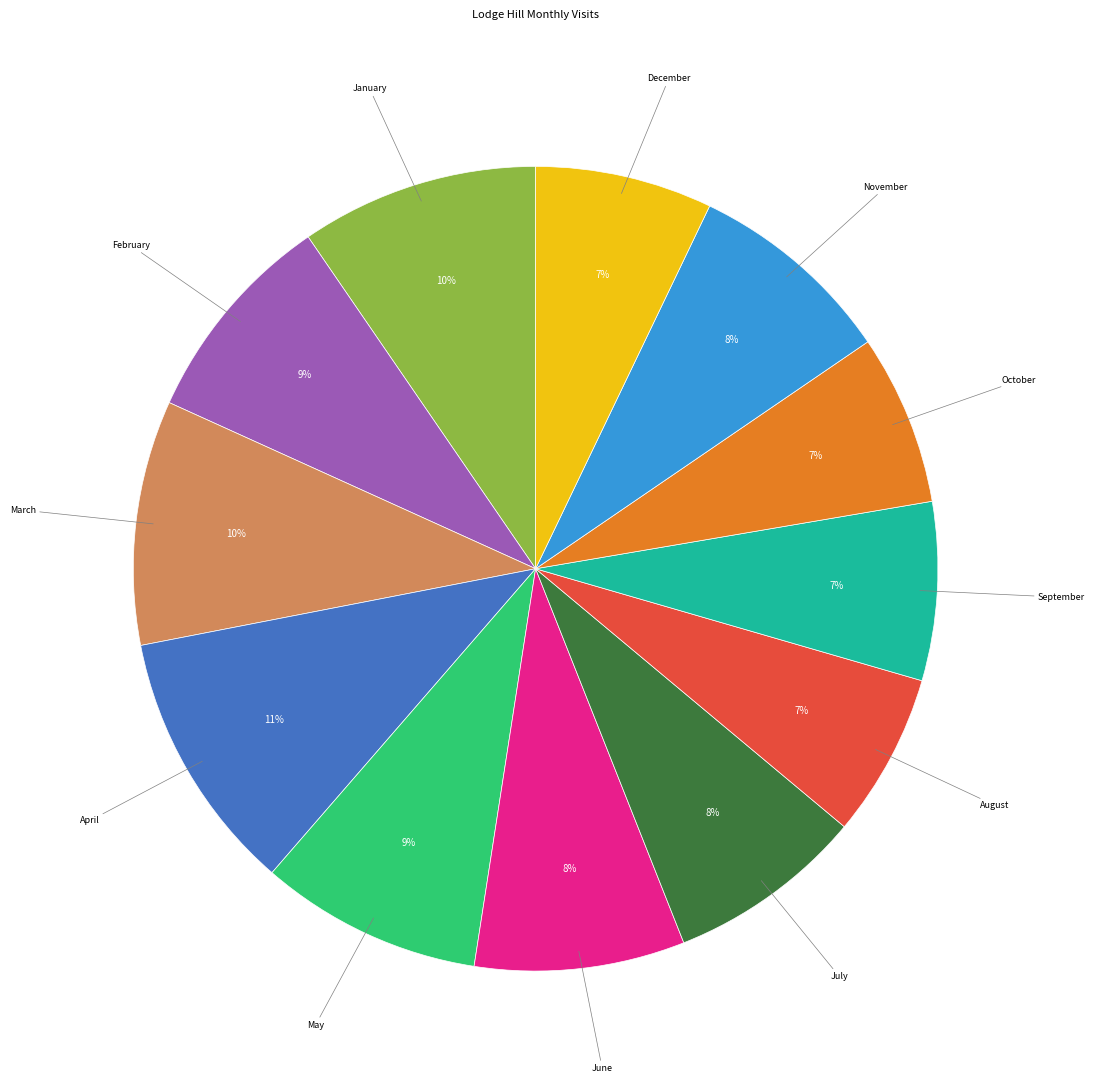

Is there any slice that represents more than half of the pie?

No